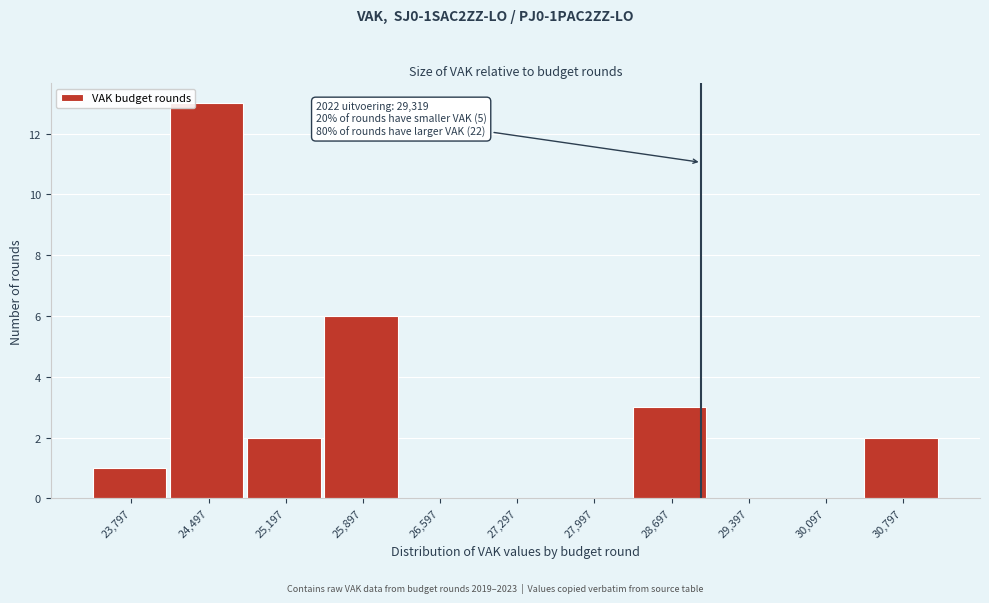

Reading left to right, list all the values displayed in this chart.

23,797=1	24,497=13	25,197=2	25,897=6	26,597=0	27,297=0	27,997=0	28,697=3	29,397=0	30,097=0	30,797=2